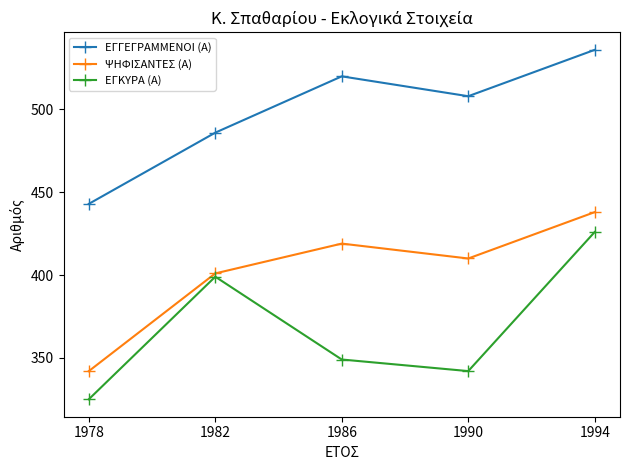

How many series are shown in this chart?

3